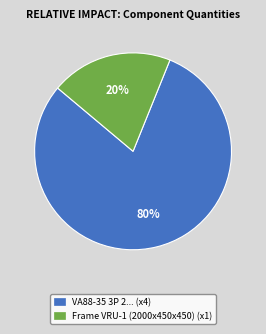

To the nearest percent, what percentage of the pie is VA88-35 3P 2... (x4)?

80%